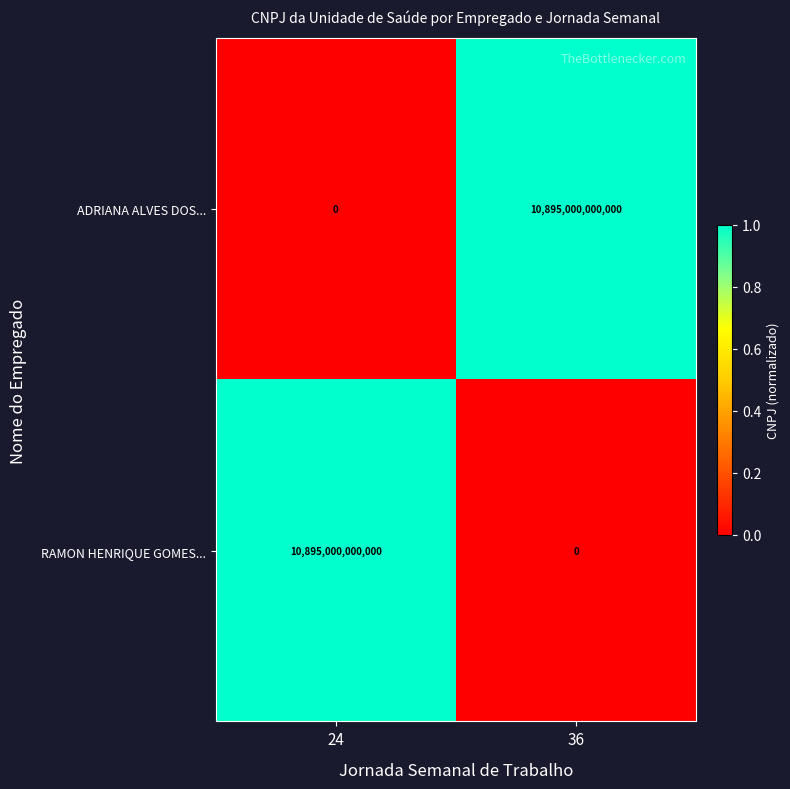

At which label does ADRIANA ALVES DOS... reach its minimum?

24